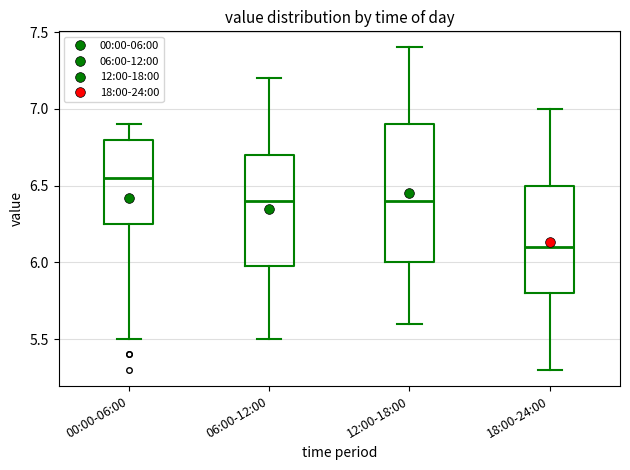

Comparing the boxes themselves (not the whiskers), which one is the tallest?

12:00-18:00